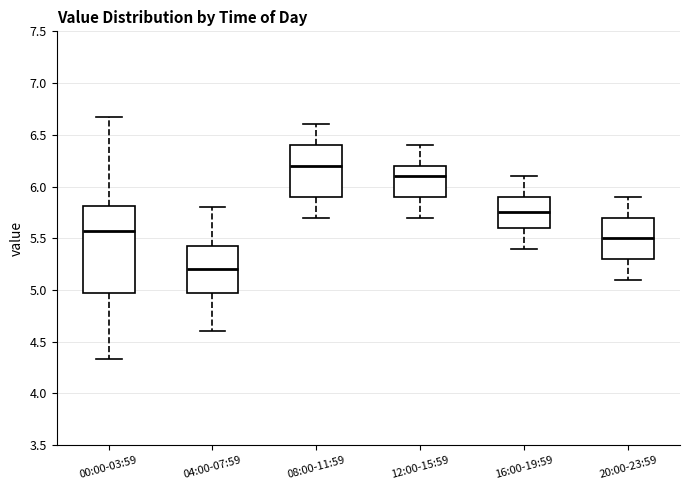

Reading left to right, read every box against the y-axis: the position of its median line, the range the box covers, and the ends of its whiskers. The values are not printed on the chart, so give them approximately, as read against the axis.

00:00-03:59: median 5.55, box 5.00 to 5.80, whiskers 4.35 to 6.65
04:00-07:59: median 5.20, box 5.00 to 5.45, whiskers 4.60 to 5.80
08:00-11:59: median 6.20, box 5.90 to 6.40, whiskers 5.70 to 6.60
12:00-15:59: median 6.10, box 5.90 to 6.20, whiskers 5.70 to 6.40
16:00-19:59: median 5.75, box 5.60 to 5.90, whiskers 5.40 to 6.10
20:00-23:59: median 5.50, box 5.30 to 5.70, whiskers 5.10 to 5.90